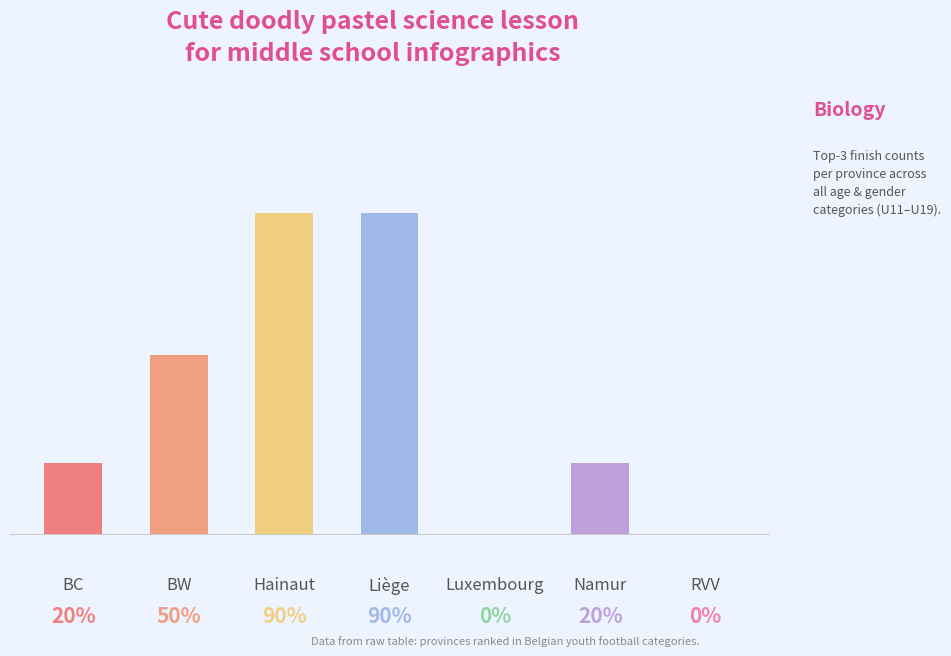

Are the bars horizontal?

No